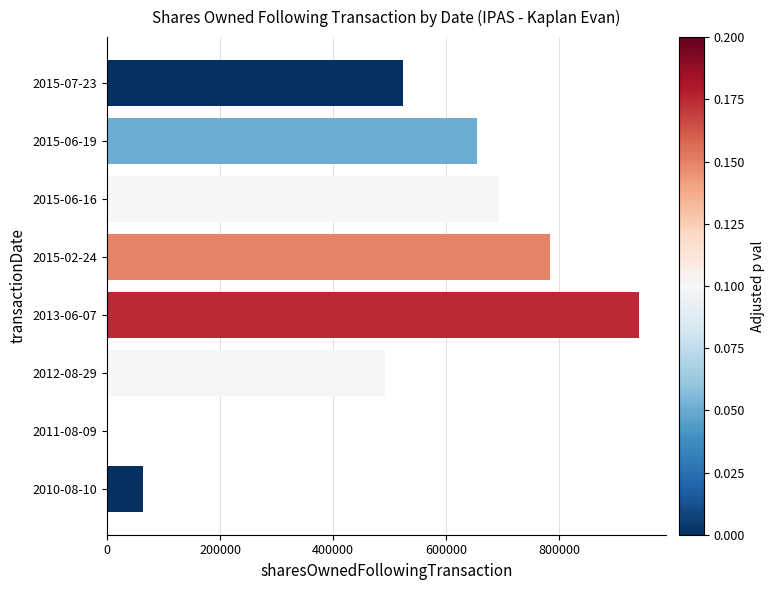

What is the sum of all values?

4151063